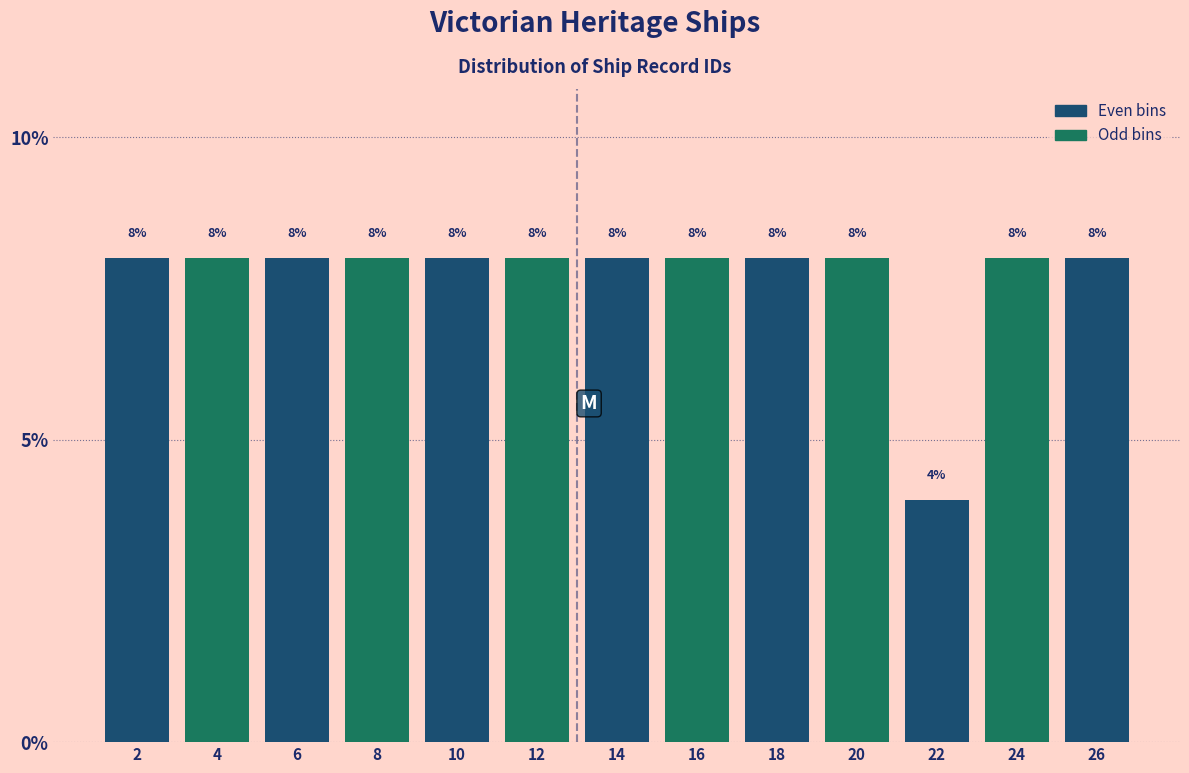

How tall is the bar that spans 25 to 27 on the x-axis?

8